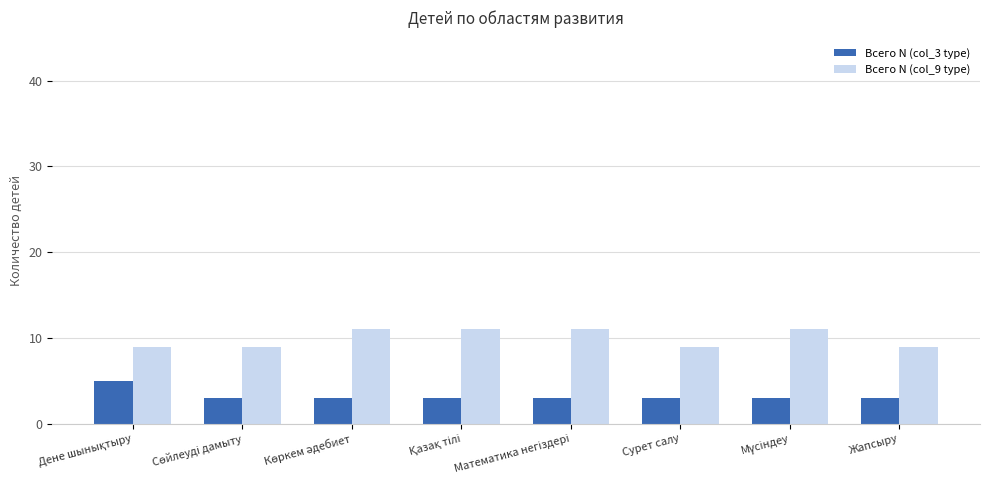

What is the total value across all series at Сурет салу?

12